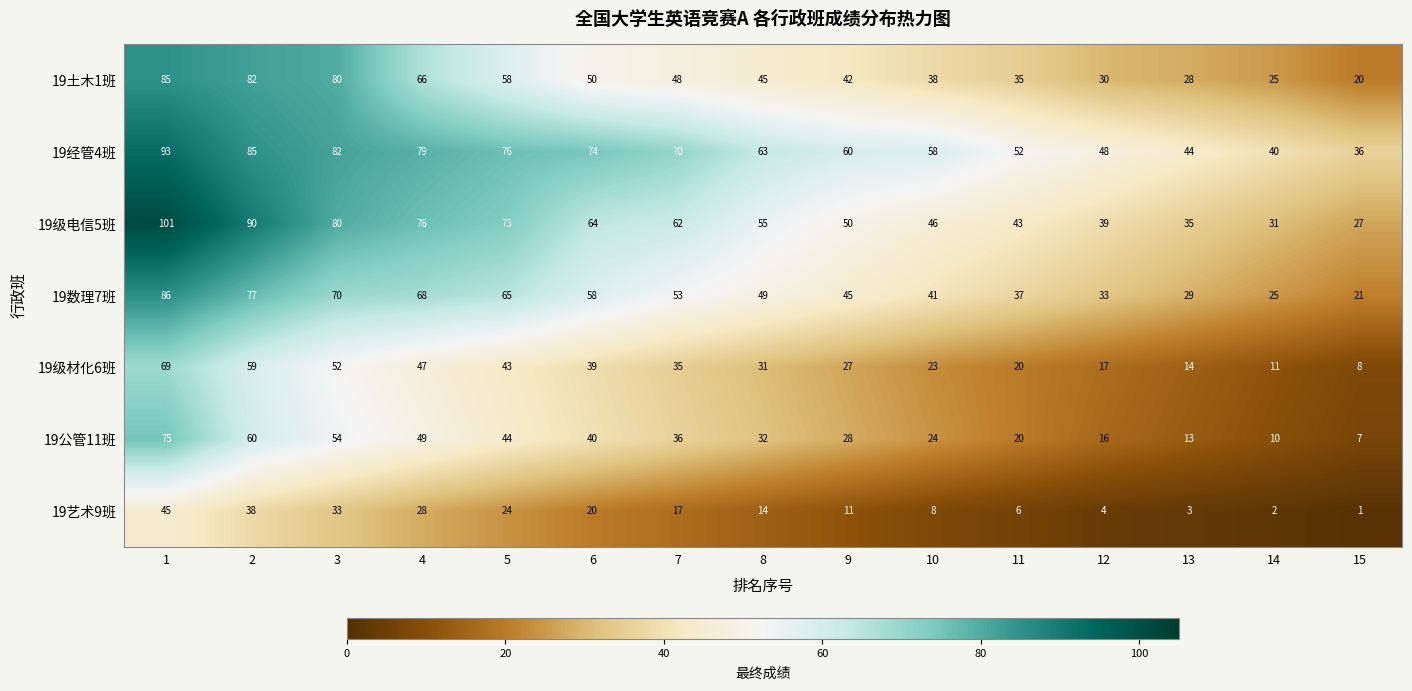

The value of 19土木1班 at 5 is 58. True or false?

True